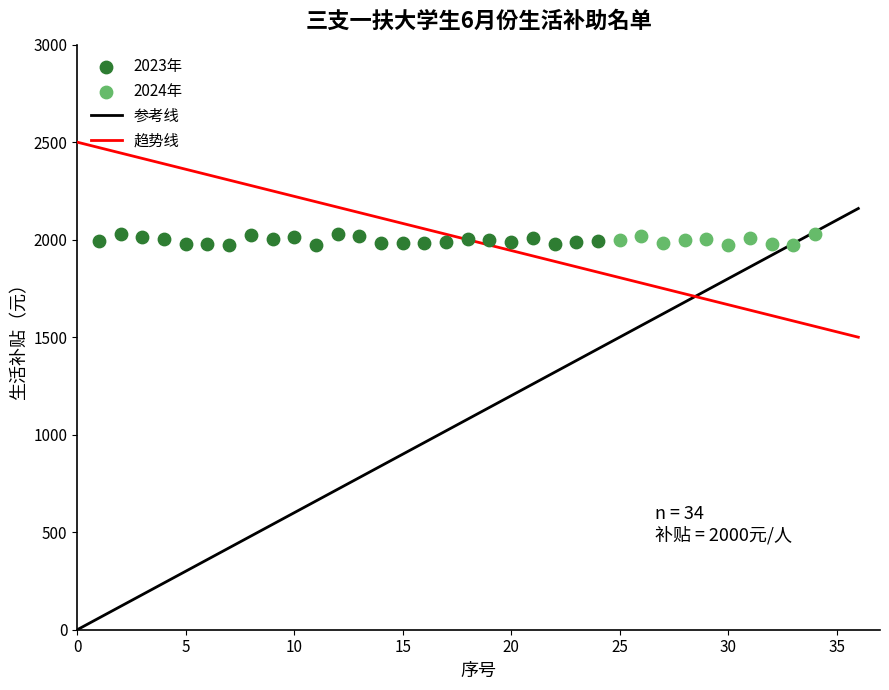

Which series has the widest spread of Y values?

2023年